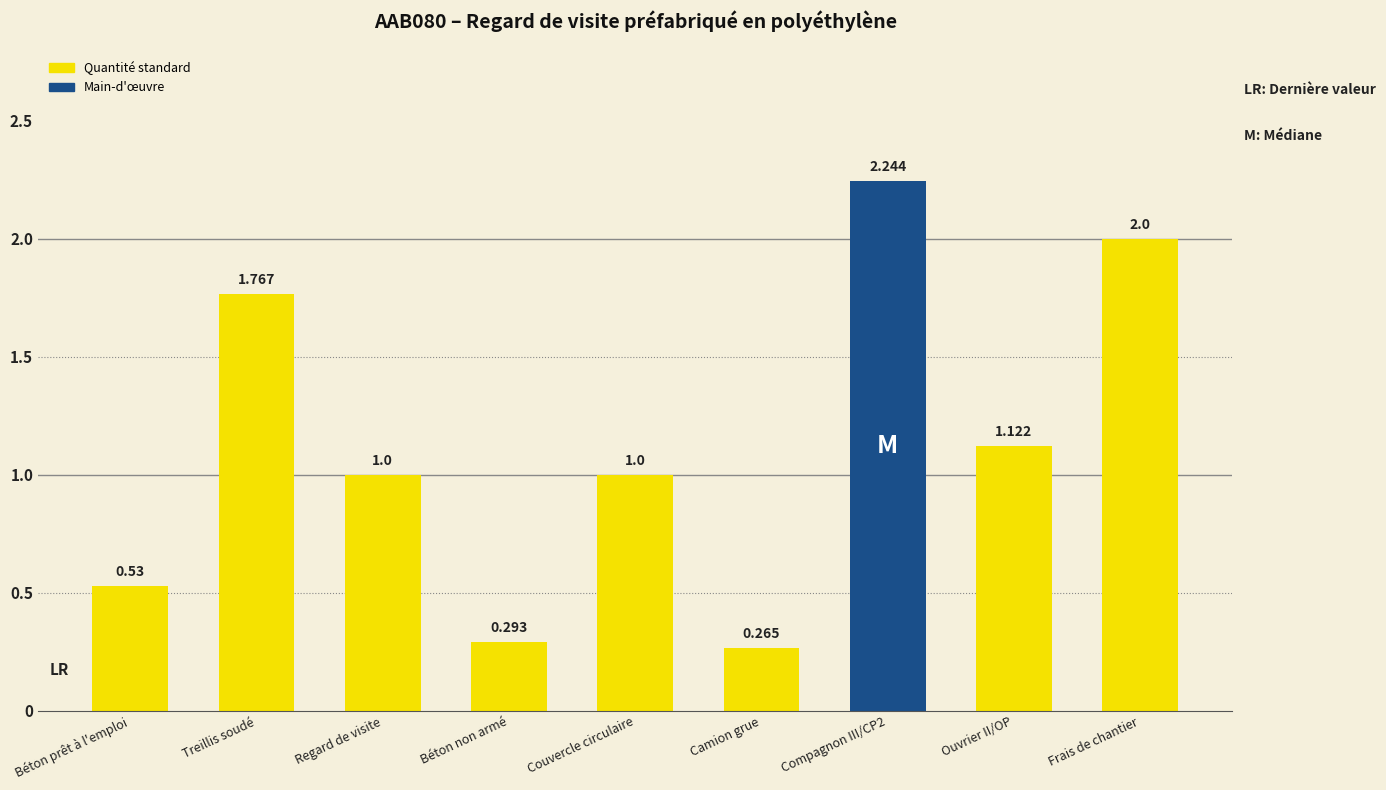

Which category has the lowest value across all series?

Camion grue